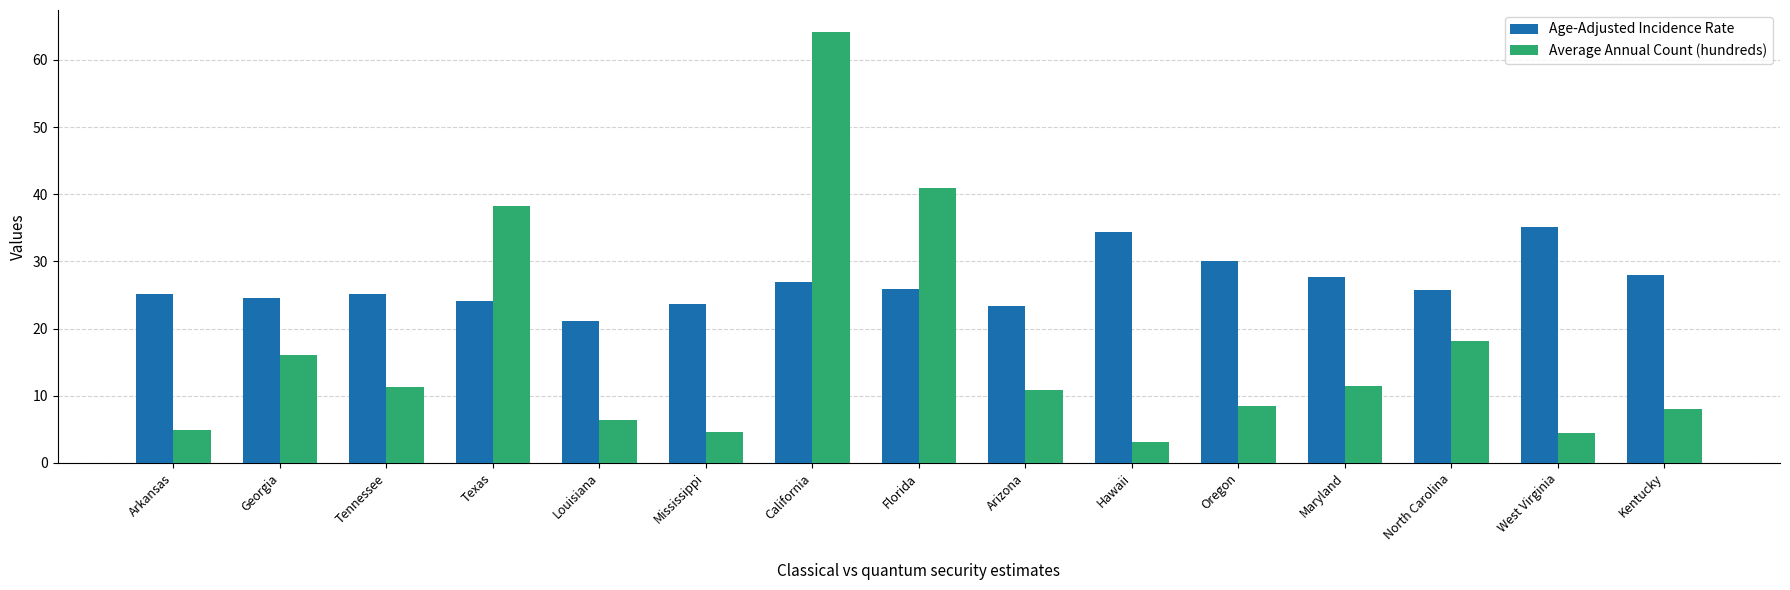

Rank the series by their maximum value, from highest to lowest.

Average Annual Count (hundreds), Age-Adjusted Incidence Rate